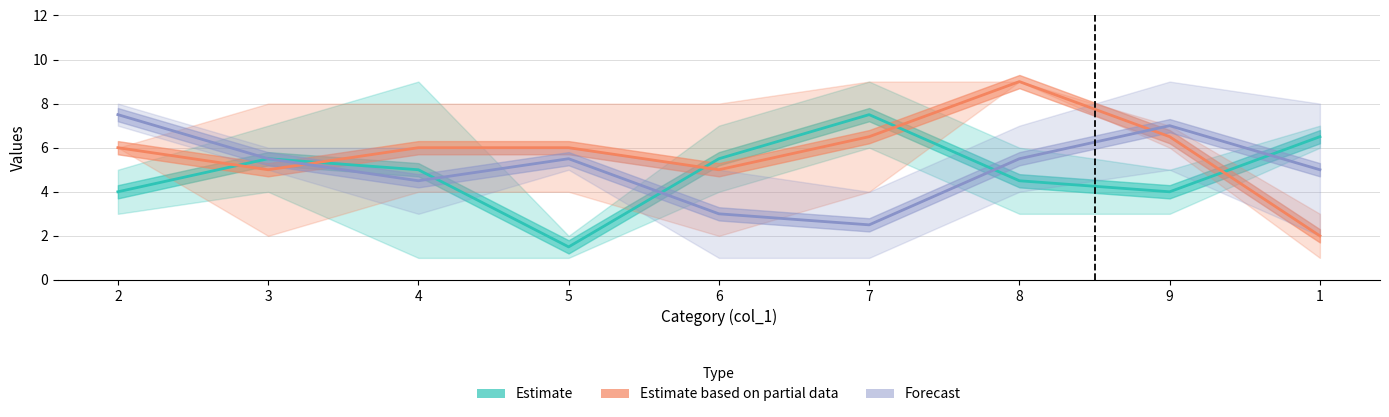

List the series in order of their overall mean, lowest first.

Estimate, Forecast, Estimate based on partial data